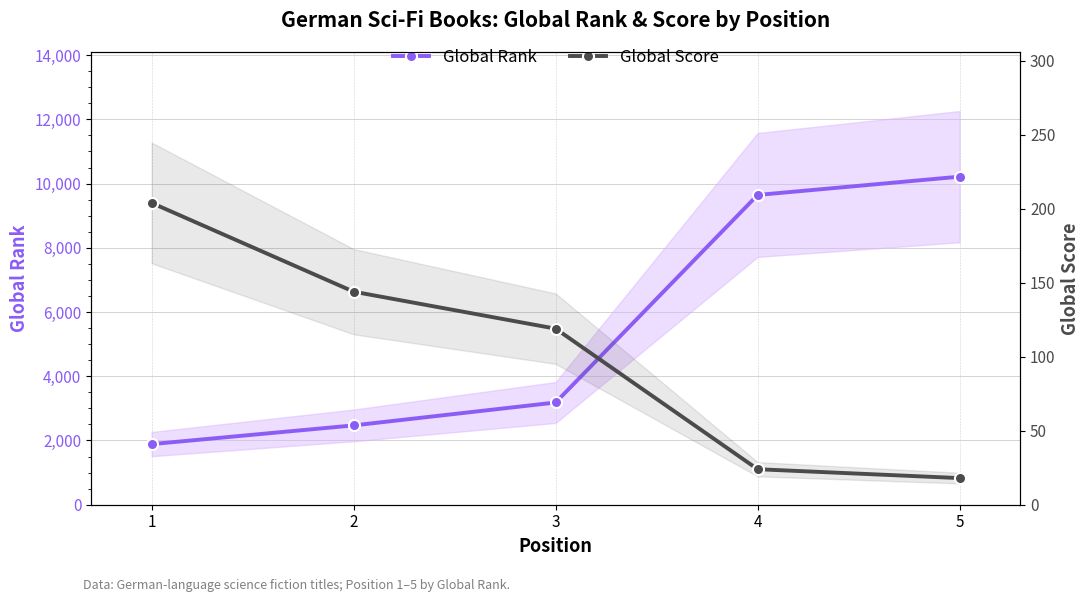

Which category has the highest value in the Global Score series?

1